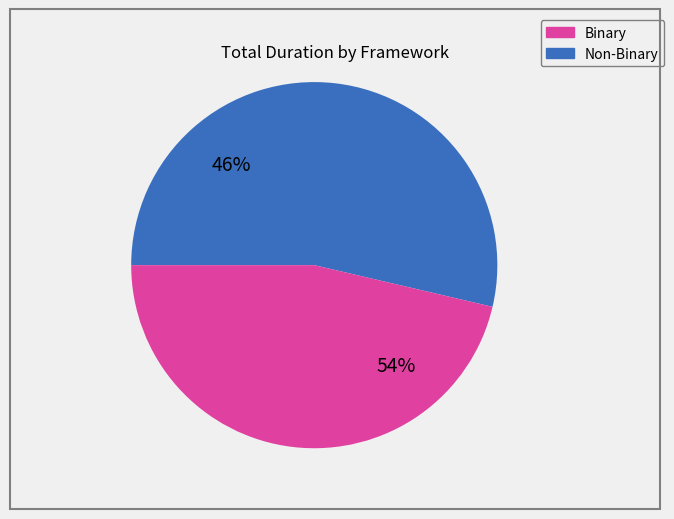

Is it true that 34 is 1% of the pie?

False